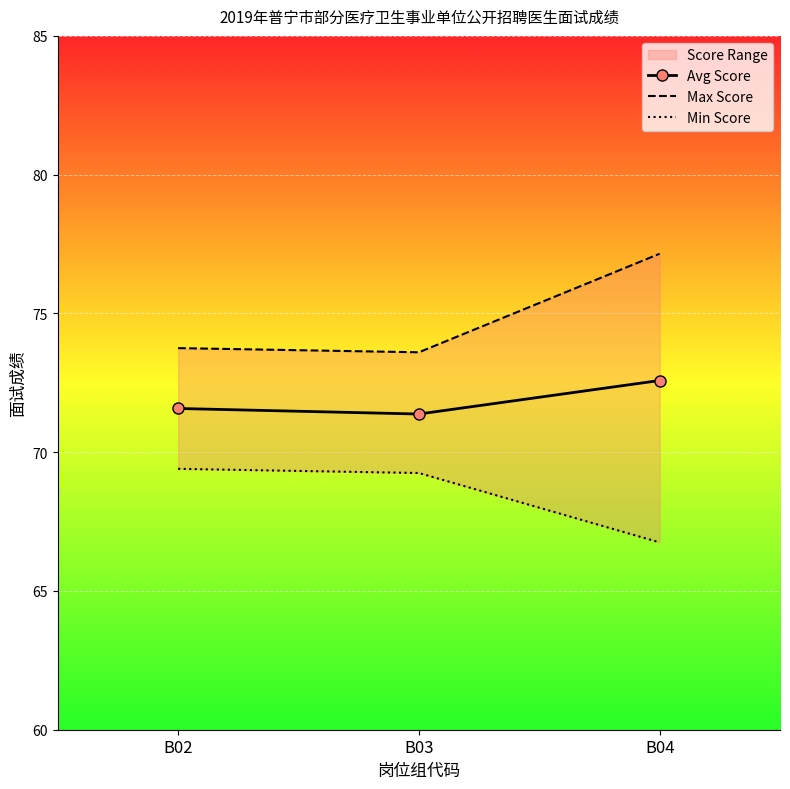

Is it true that Min Score equals 119.5 at B04?

False